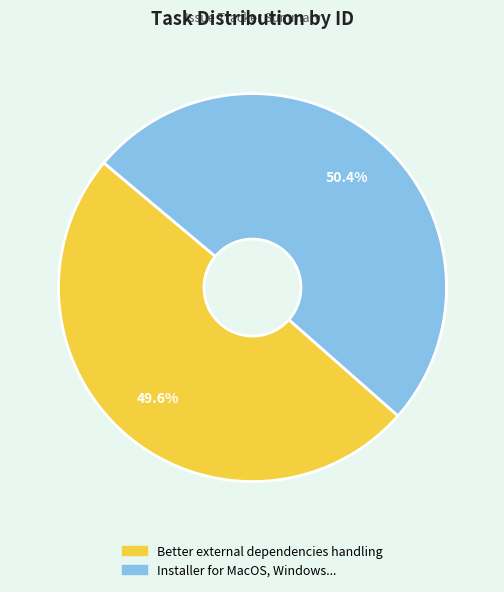

To the nearest percent, what is the average slice percentage?

50%